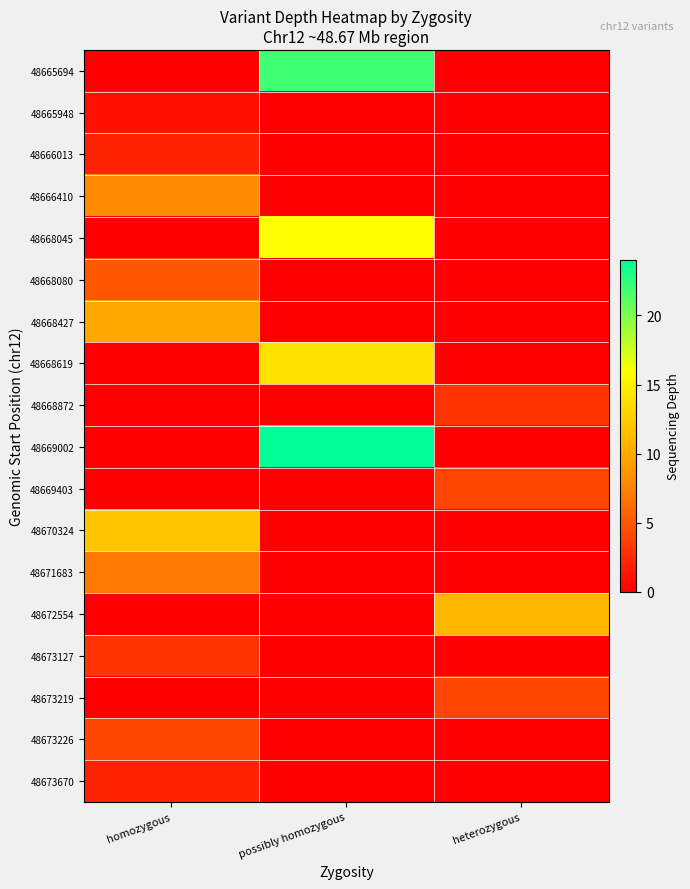

Which has a higher value, homozygous or heterozygous?

homozygous